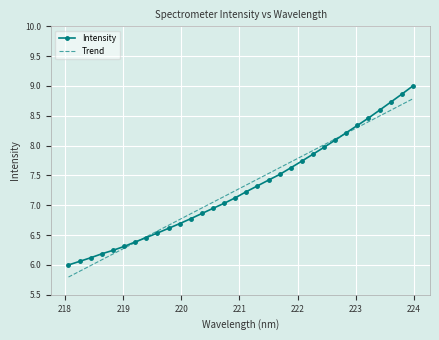

What is the greatest value displayed?

9.0